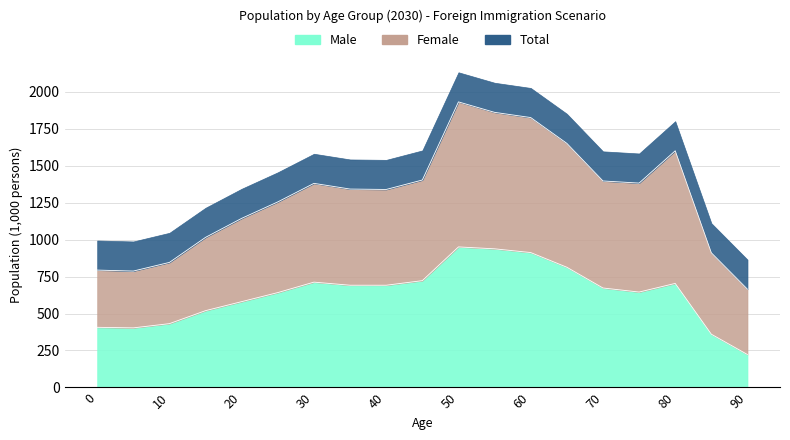

What is the difference between the maximum and minimum values in the Male series?

727.2